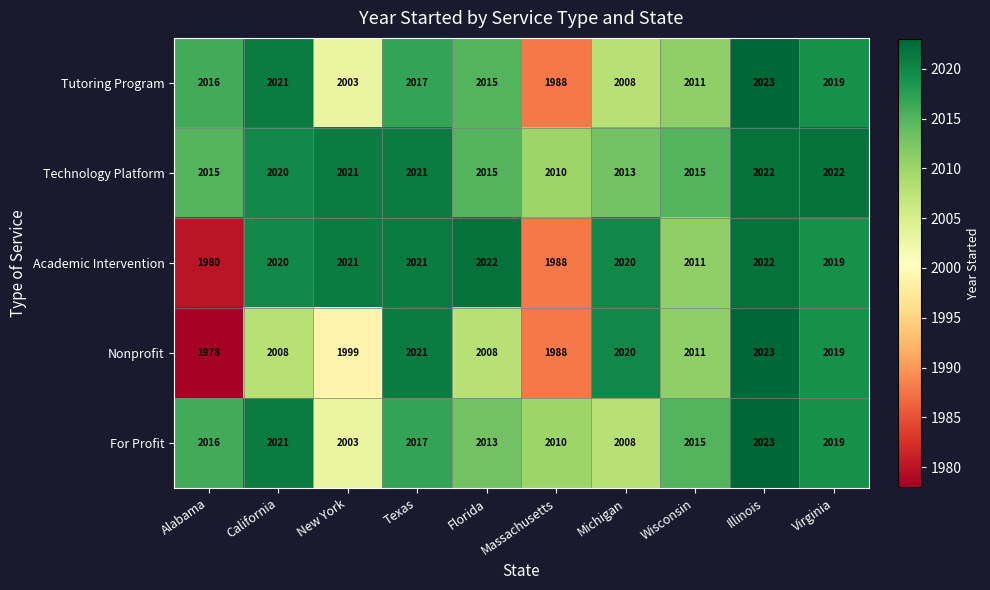

What is the maximum value shown in the chart?

2023